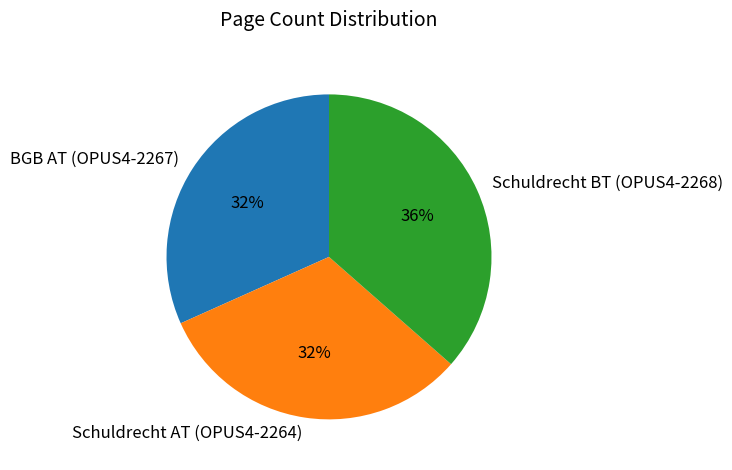

To the nearest percent, what percentage of the pie is Schuldrecht BT (OPUS4-2268)?

36%